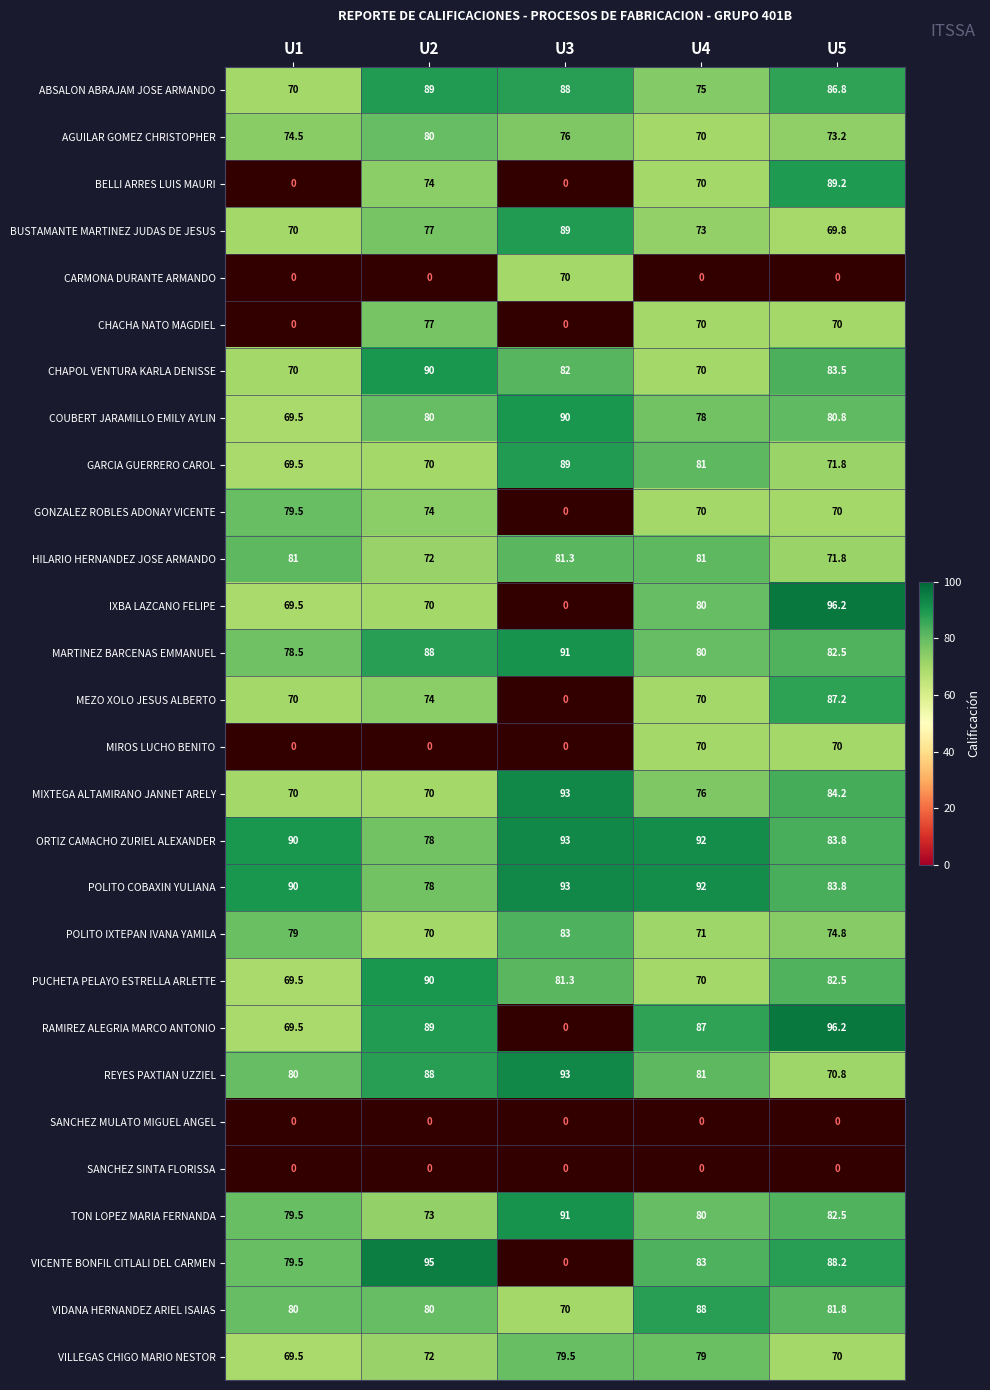

How many distinct data groups are displayed?

28